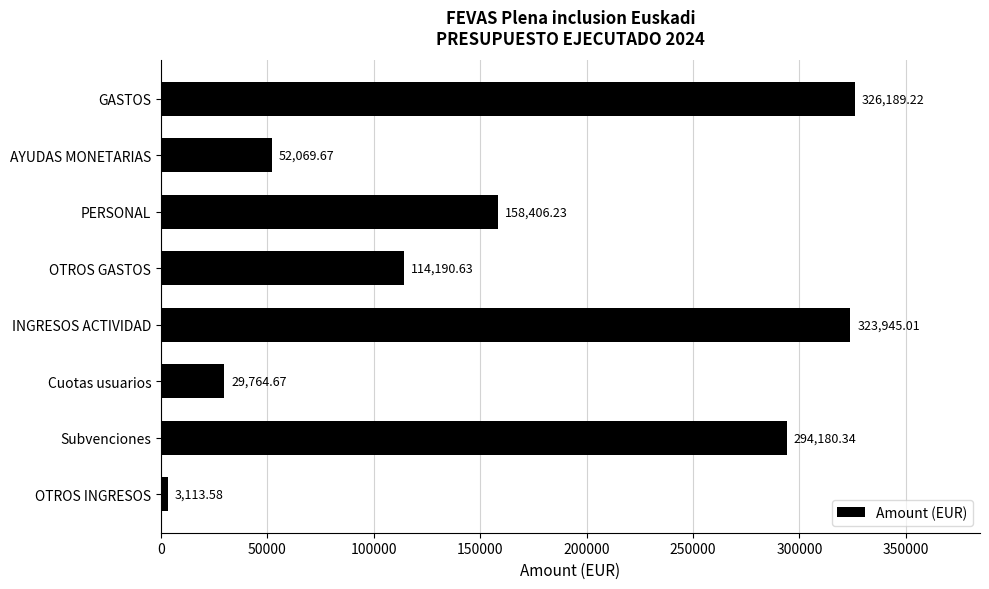

Approximately how many times larger is the value at INGRESOS ACTIVIDAD compared to OTROS INGRESOS?

104.0